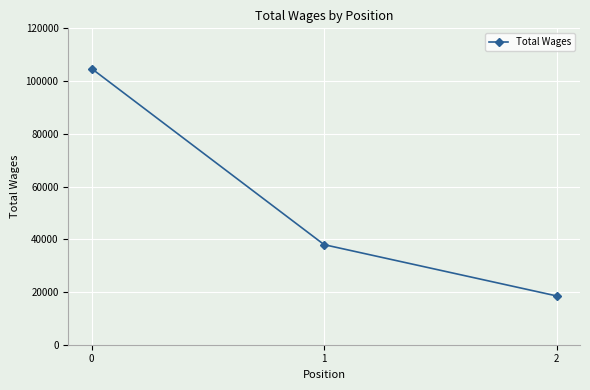

List the labels in order of value, largest first.

0, 1, 2